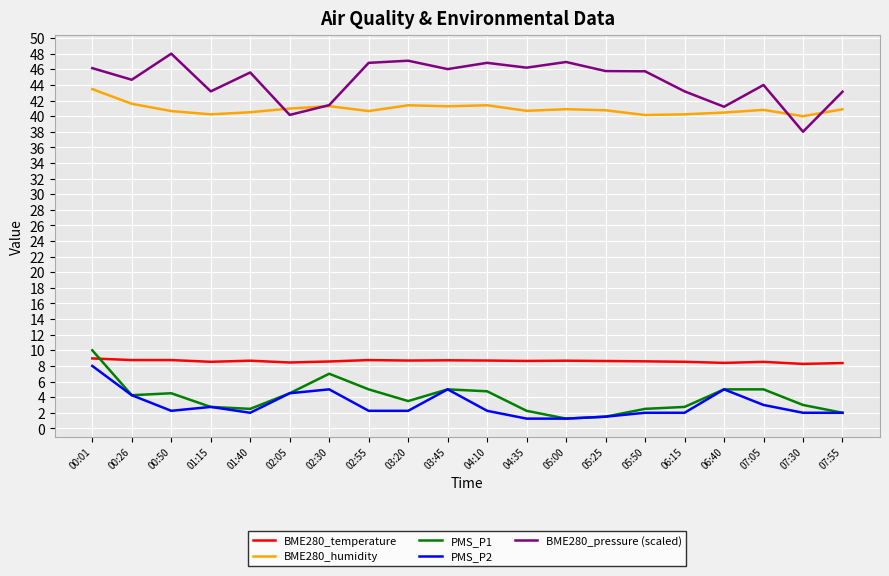

True or false: BME280_pressure (scaled) has a value of 40.2 at 02:05.

True